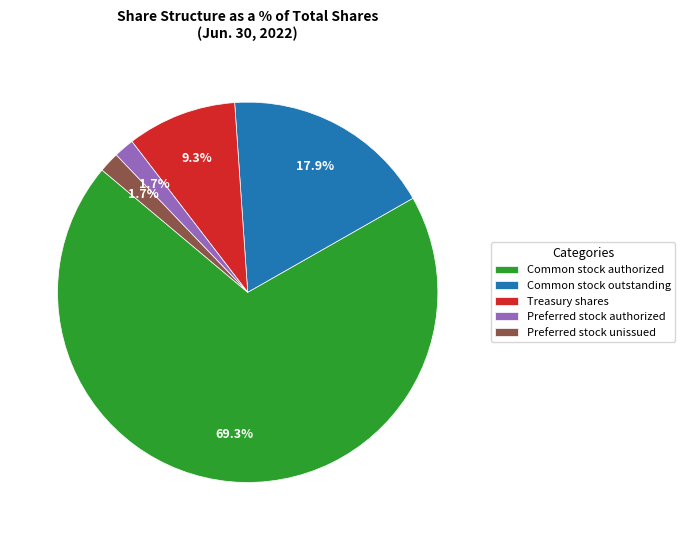

What is the largest slice in the pie chart?

Common stock authorized